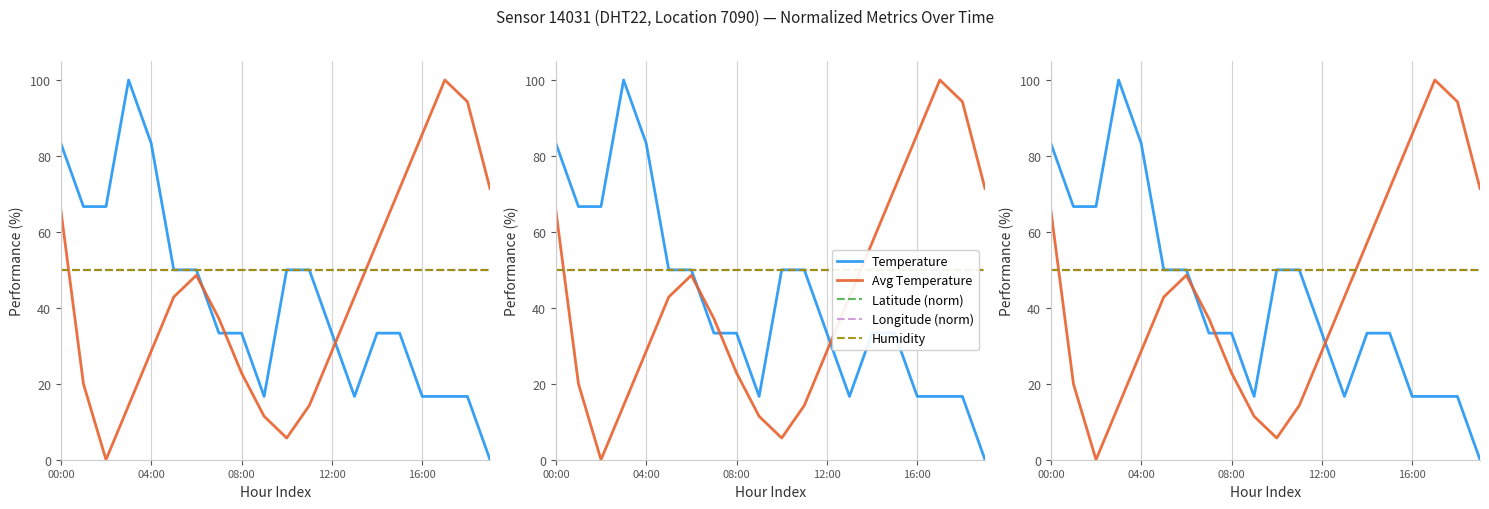

Which series has the largest range (max minus min)?

Temperature